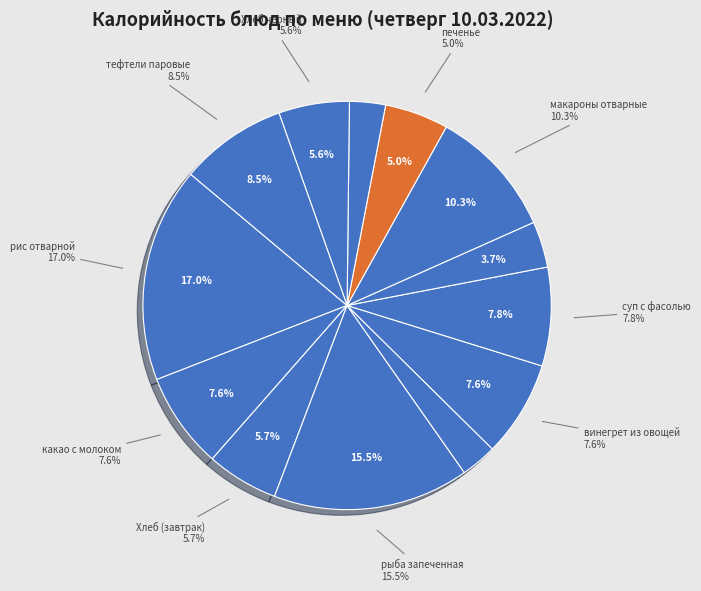

Is it true that рис отварной is 26% of the pie?

False